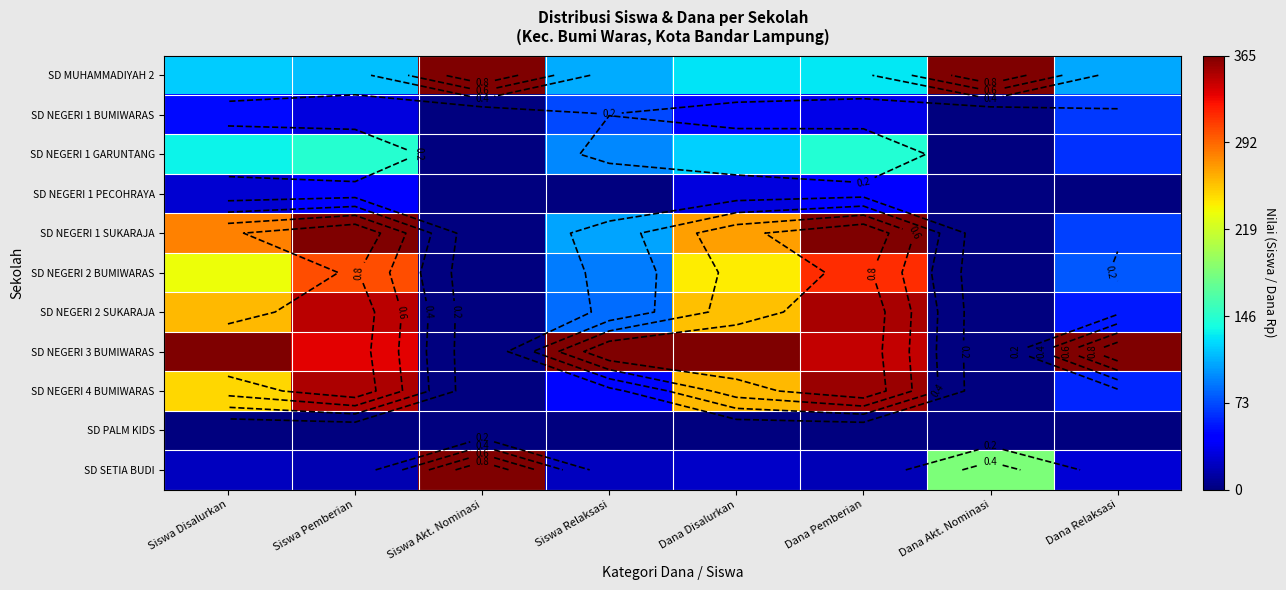

Between Siswa Pemberian and Dana Disalurkan, which series saw the biggest shift?

SD NEGERI 1 SUKARAJA